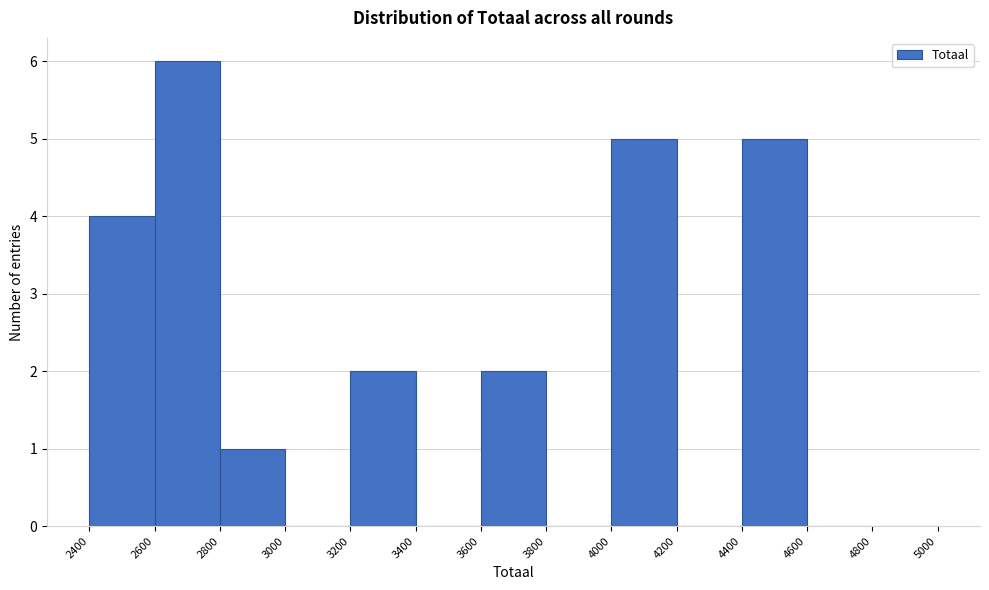

Reading left to right, list every bar in this chart as the range it spans on the x-axis followed by its height. The values are not printed on the chart, so give them approximately, as read against the axis.

2400 to 2600: 4
2600 to 2800: 6
2800 to 3000: 1
3000 to 3200: 0
3200 to 3400: 2
3400 to 3600: 0
3600 to 3800: 2
3800 to 4000: 0
4000 to 4200: 5
4200 to 4400: 0
4400 to 4600: 5
4600 to 4800: 0
4800 to 5000: 0